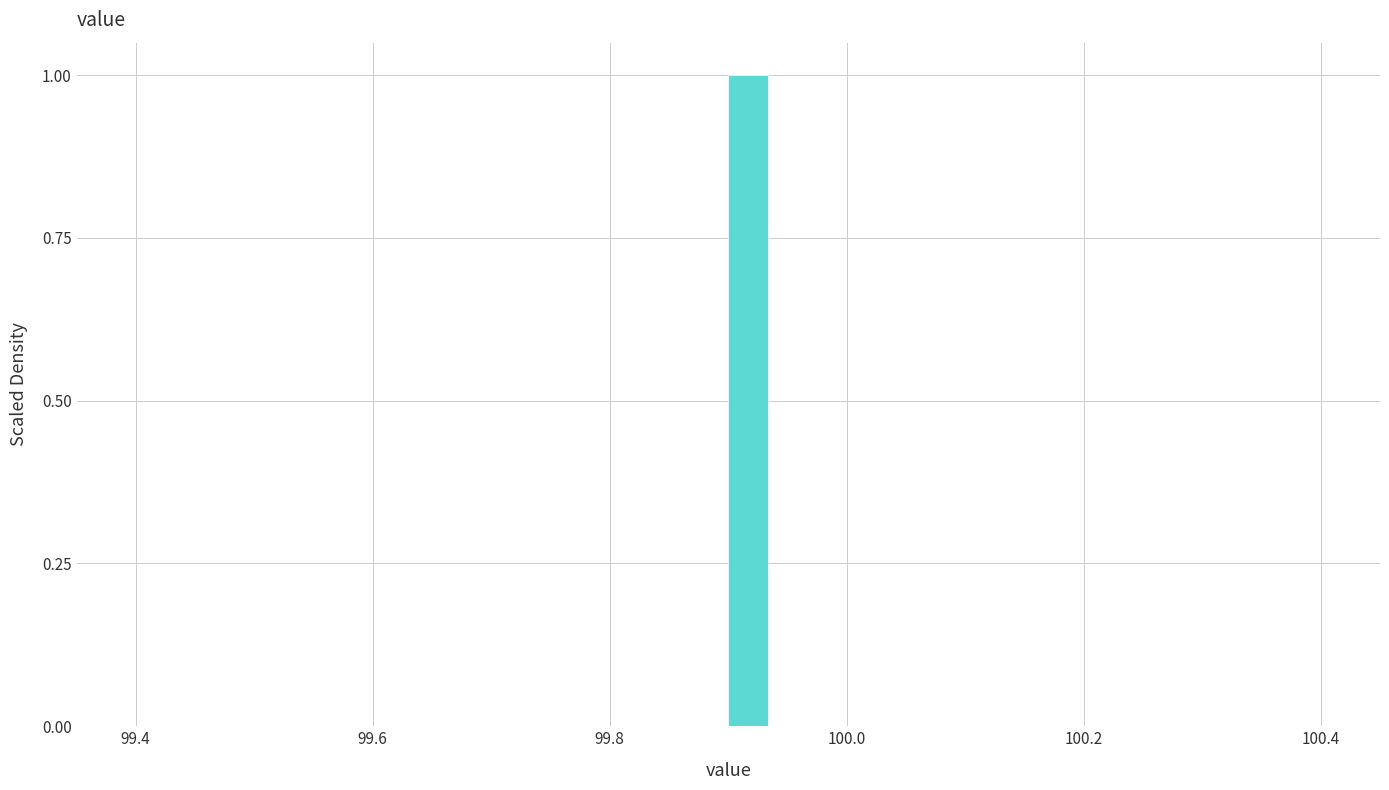

Read against the x-axis, roughly where is the centre of the tallest bar?

99.92